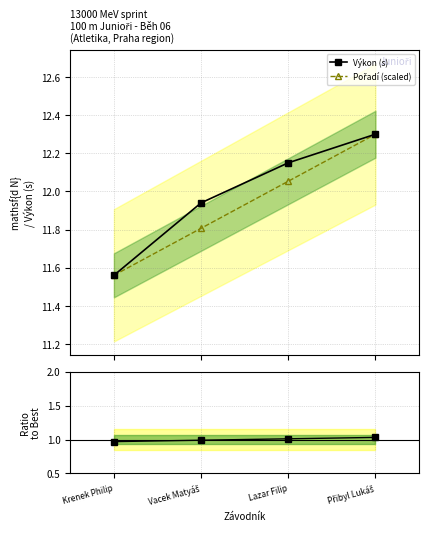

True or false: Výkon (s) and Ratio to Mean intersect in this chart.

False